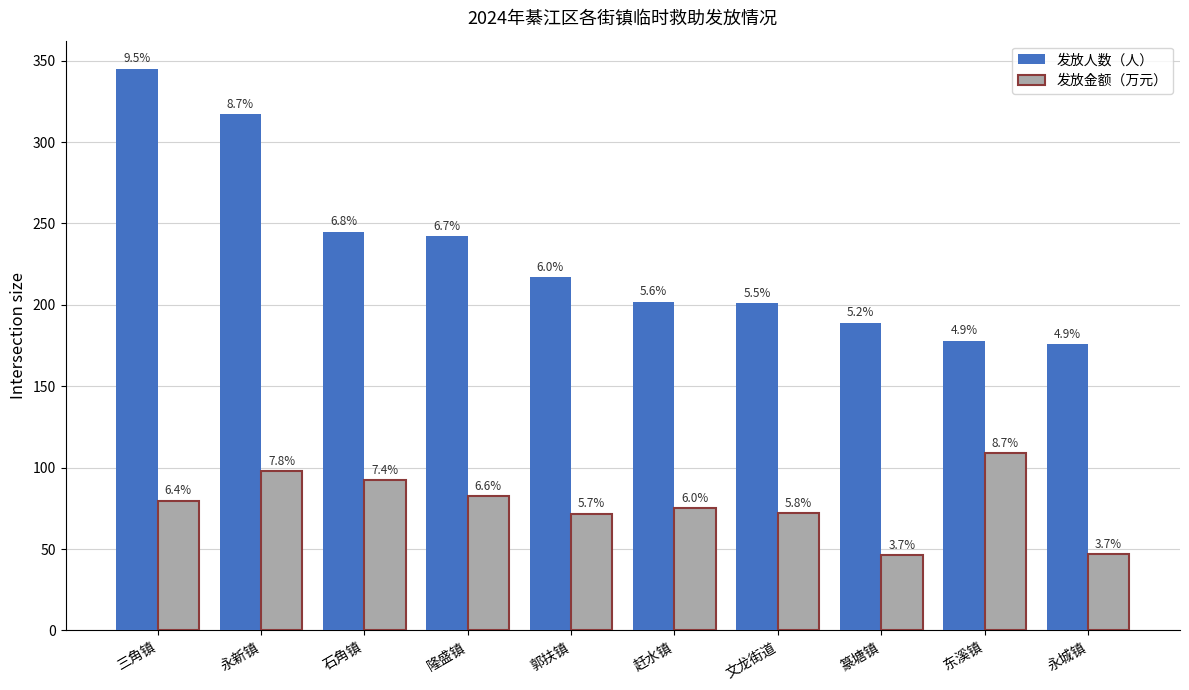

What is the difference between the second highest and second lowest values in the 发放金额（万元） series?

51.1